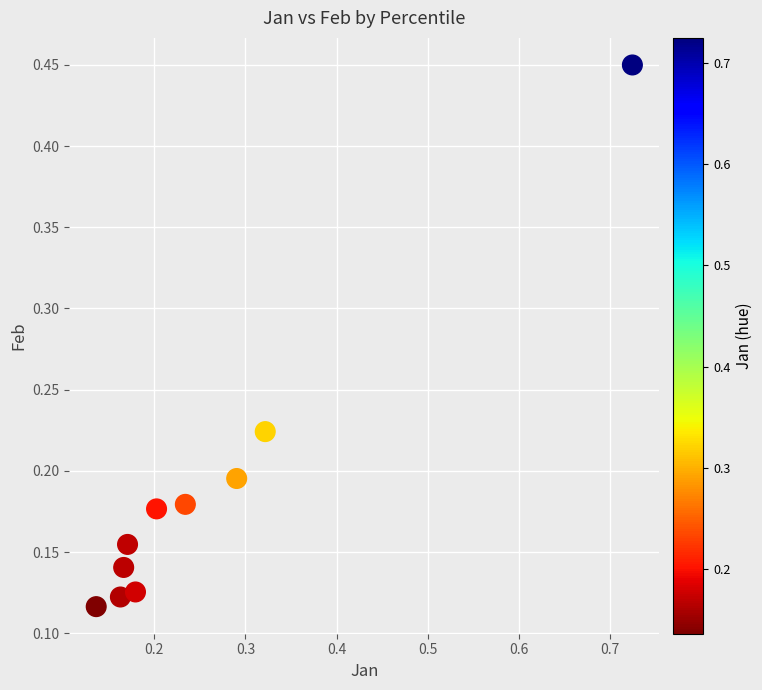

What is the range of X values (max minus min)?

0.6